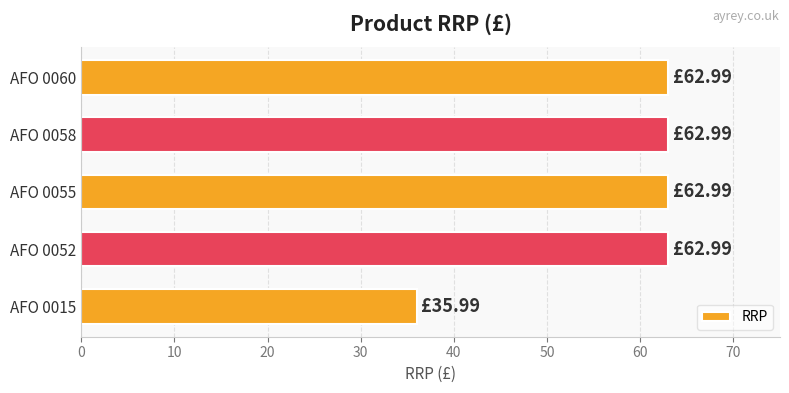

What is the smallest value displayed?

36.0